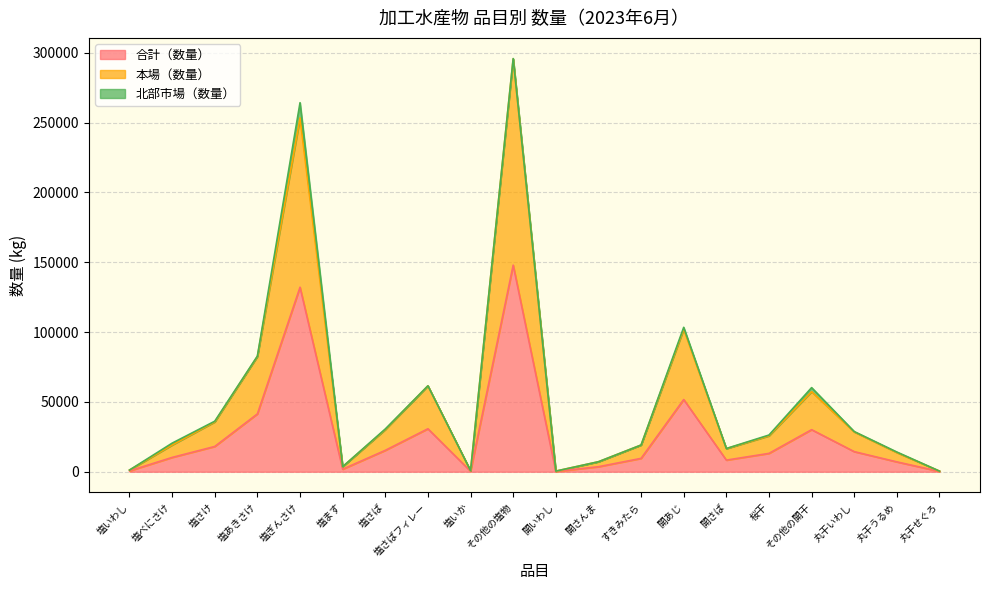

At which category is the sum across all series the highest?

その他の塩物